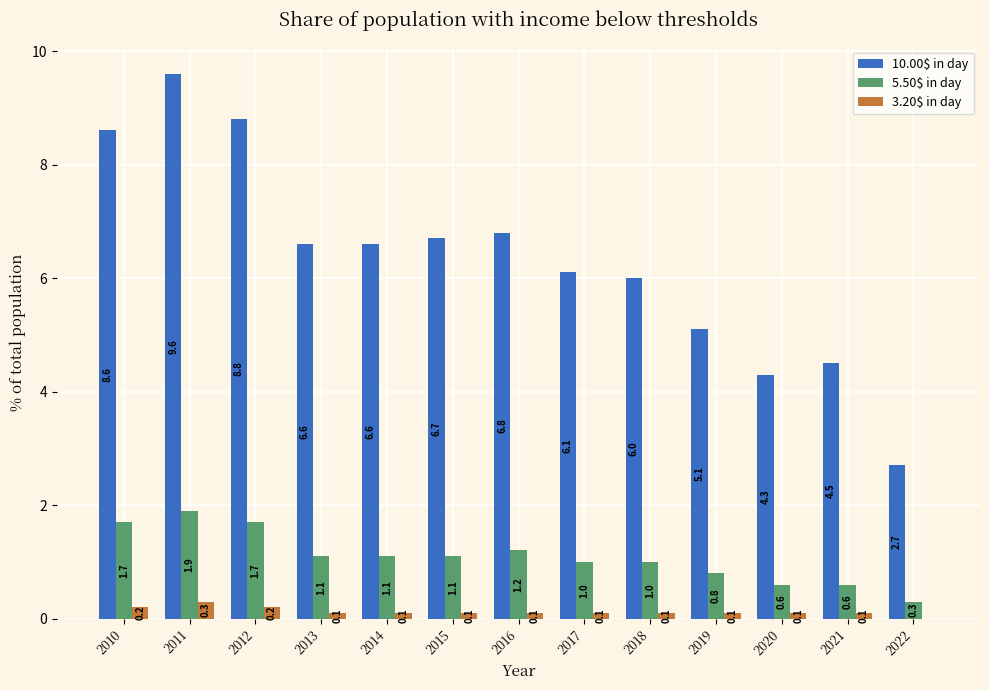

How many categories are shown in the chart?

13